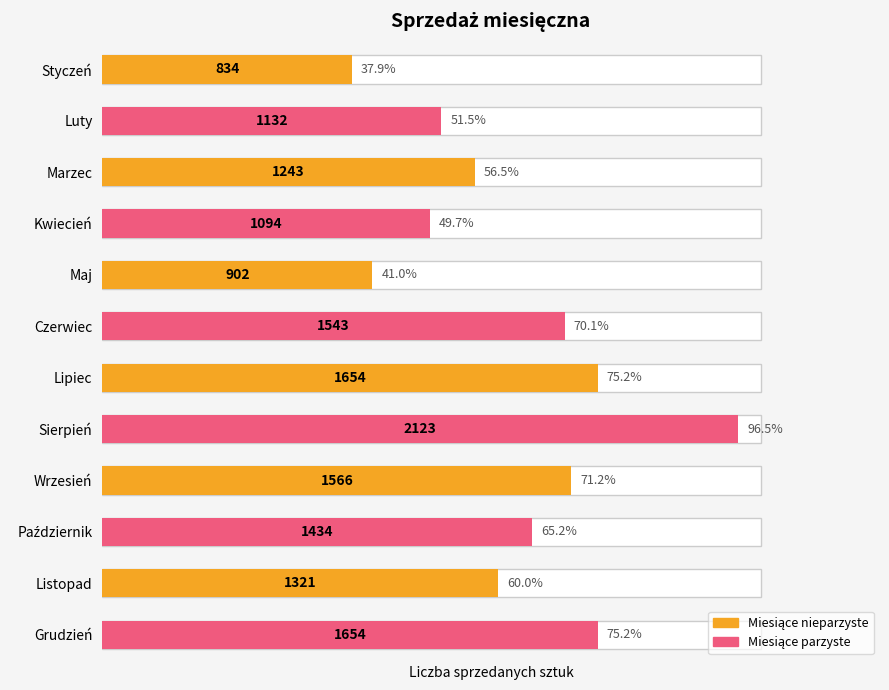

List the labels in order of value, smallest first.

Styczeń, Maj, Kwiecień, Luty, Marzec, Listopad, Październik, Czerwiec, Wrzesień, Lipiec, Grudzień, Sierpień